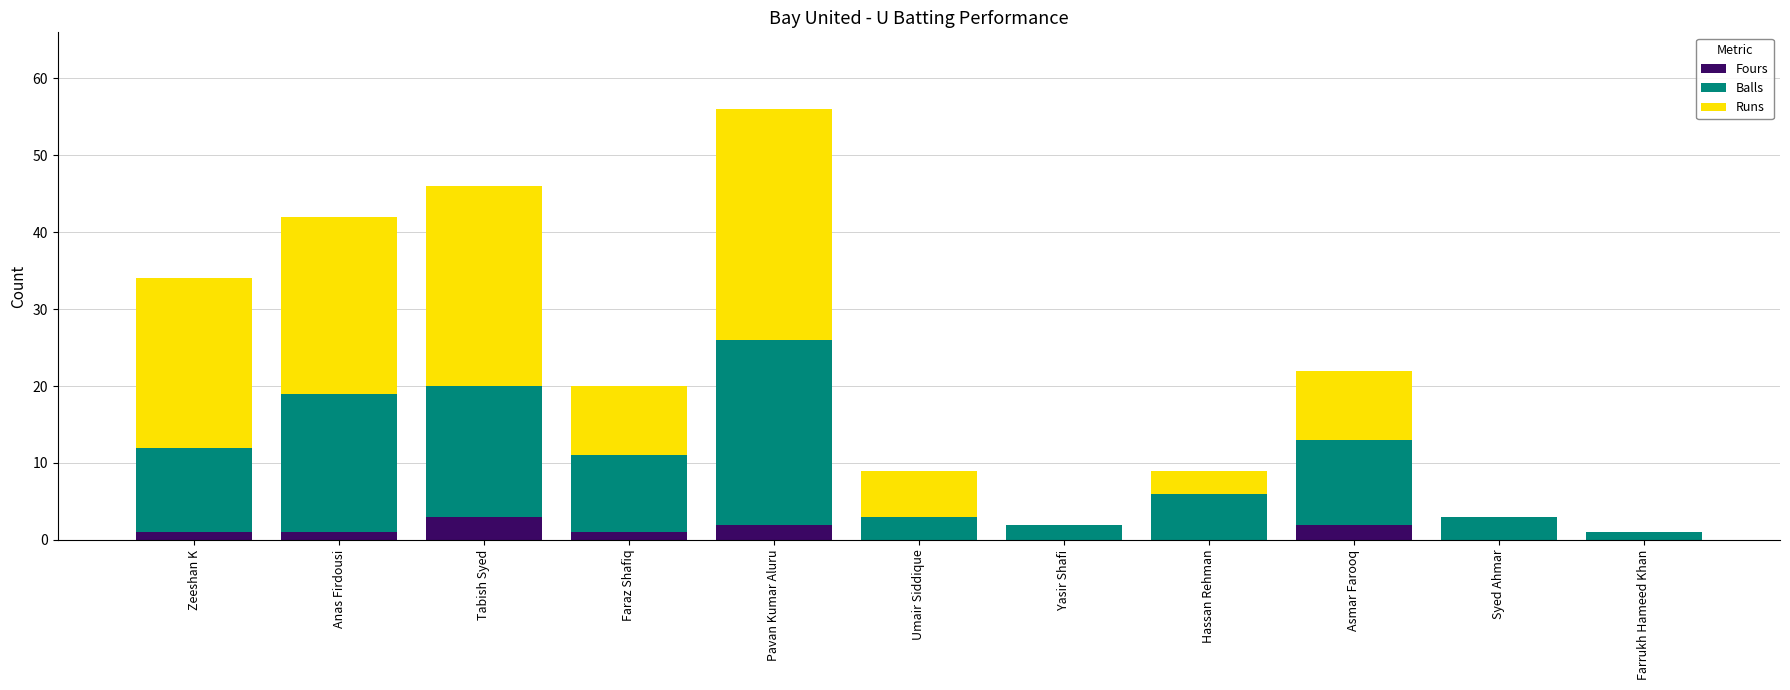

True or false: Fours has a value of 3 at Tabish Syed.

True